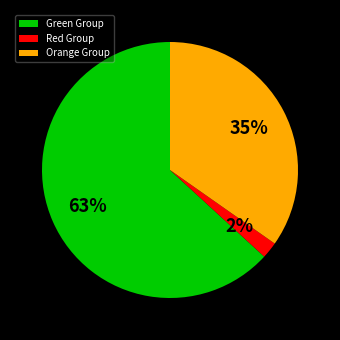

Combined, do Green Group and Red Group account for over 50%?

Yes